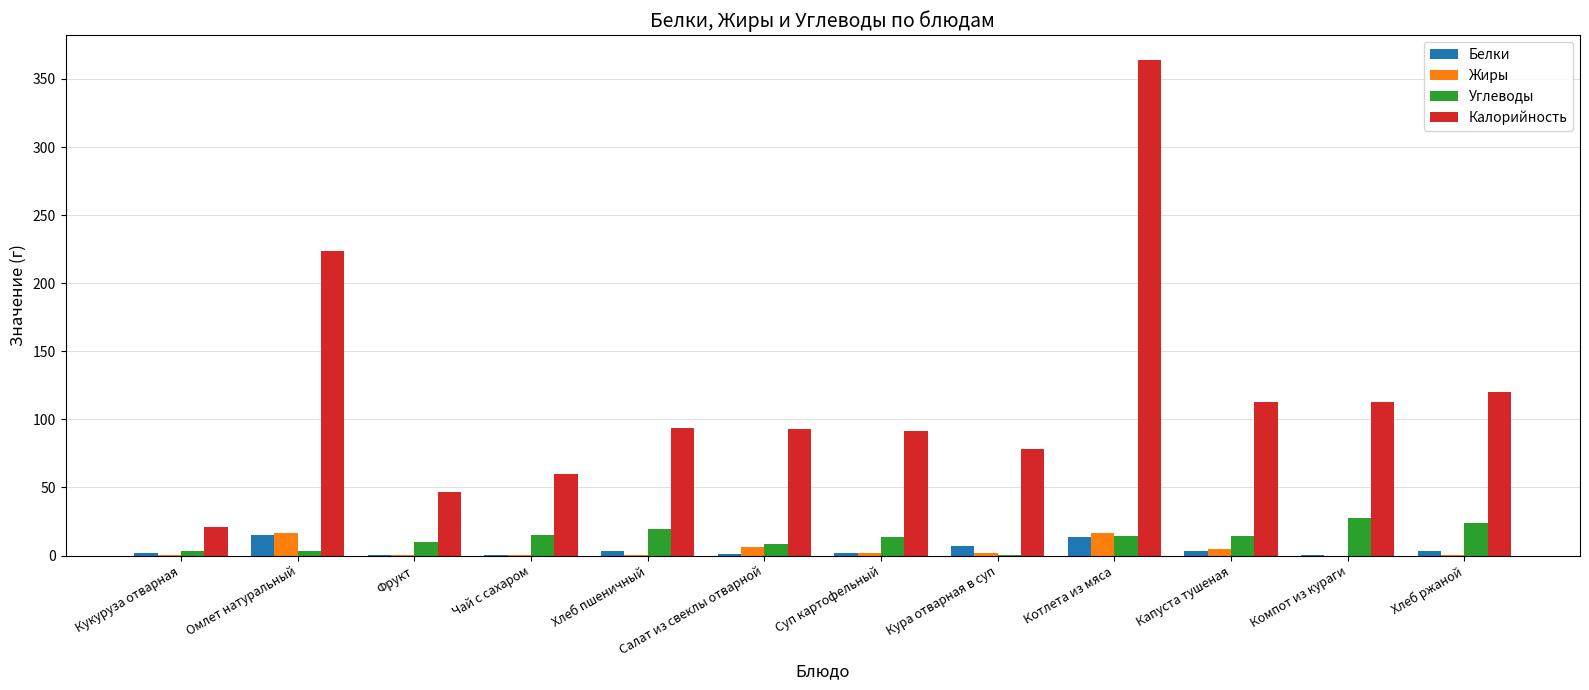

At which category is the sum across all series the highest?

Котлета из мяса